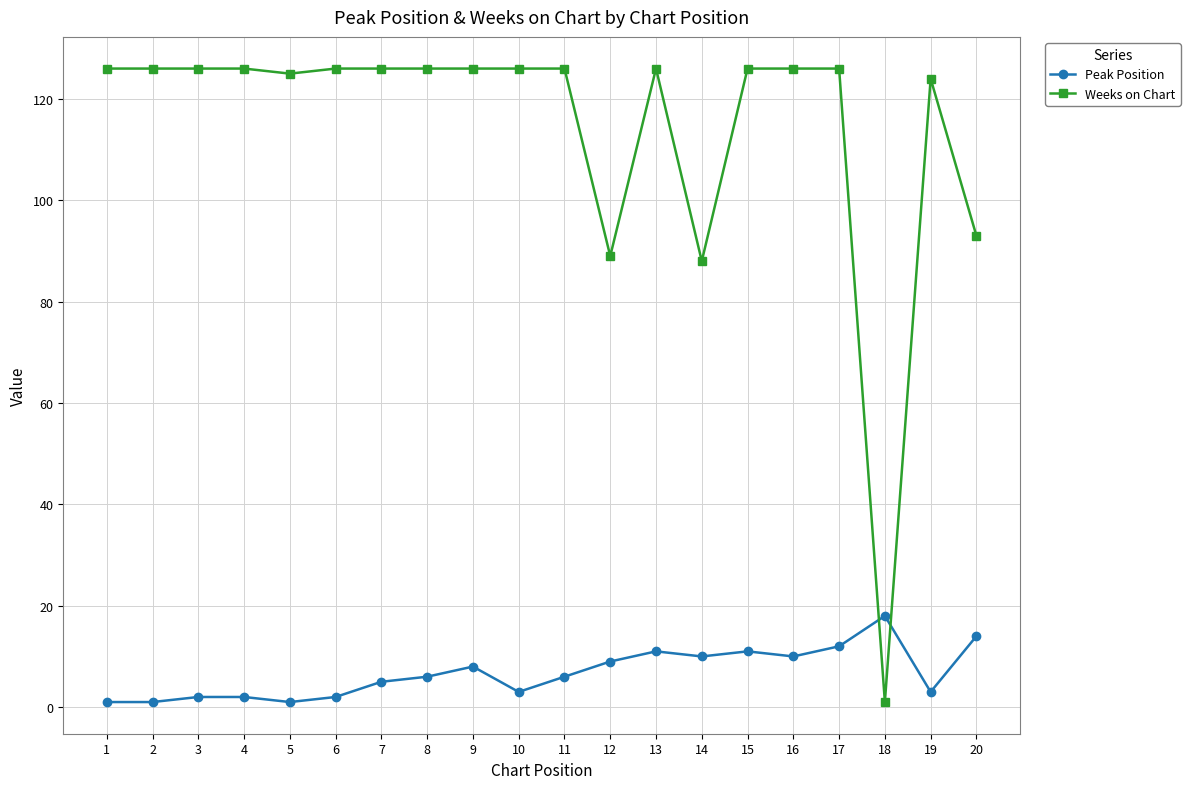

True or false: Peak Position has more than 0 points higher than both neighbors.

True